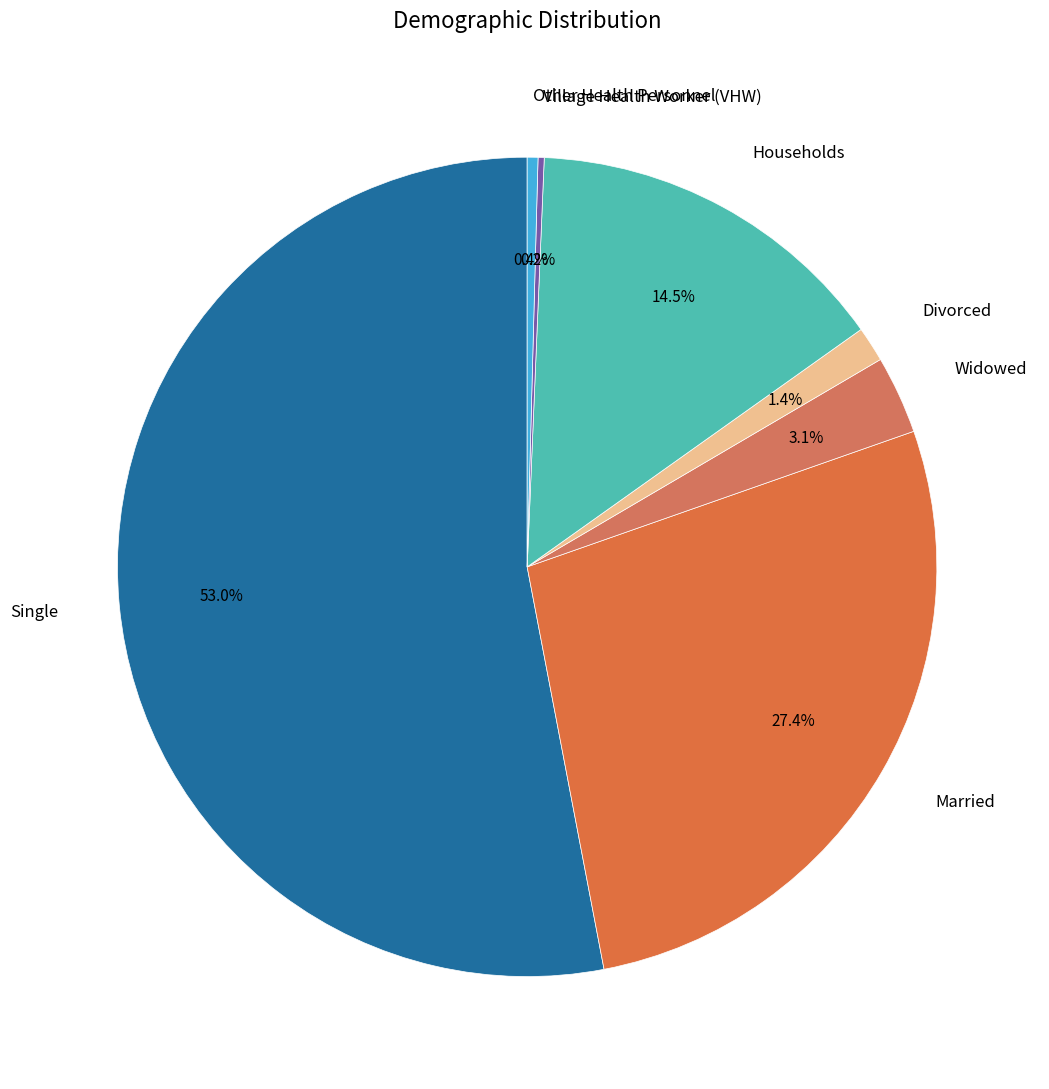

Combined, do Widowed and Other Health Personnel account for over 50%?

No